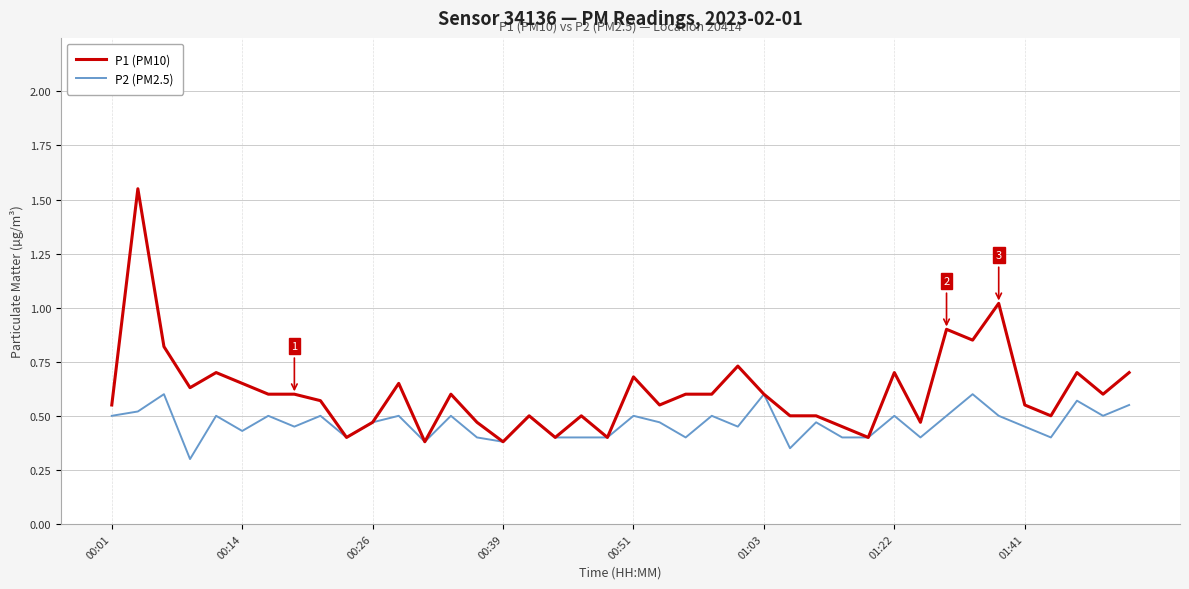

Rank the series by their maximum value, from highest to lowest.

P1 (PM10), P2 (PM2.5)